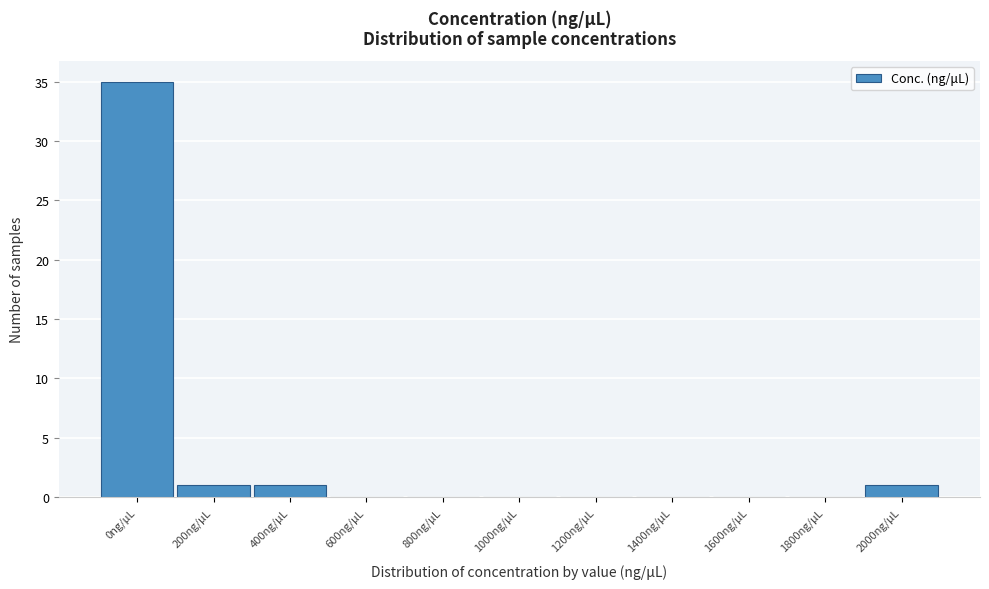

Reading left to right, transcribe all the data shown in this chart.

0ng/μL=35	200ng/μL=1	400ng/μL=1	600ng/μL=0	800ng/μL=0	1000ng/μL=0	1200ng/μL=0	1400ng/μL=0	1600ng/μL=0	1800ng/μL=0	2000ng/μL=1